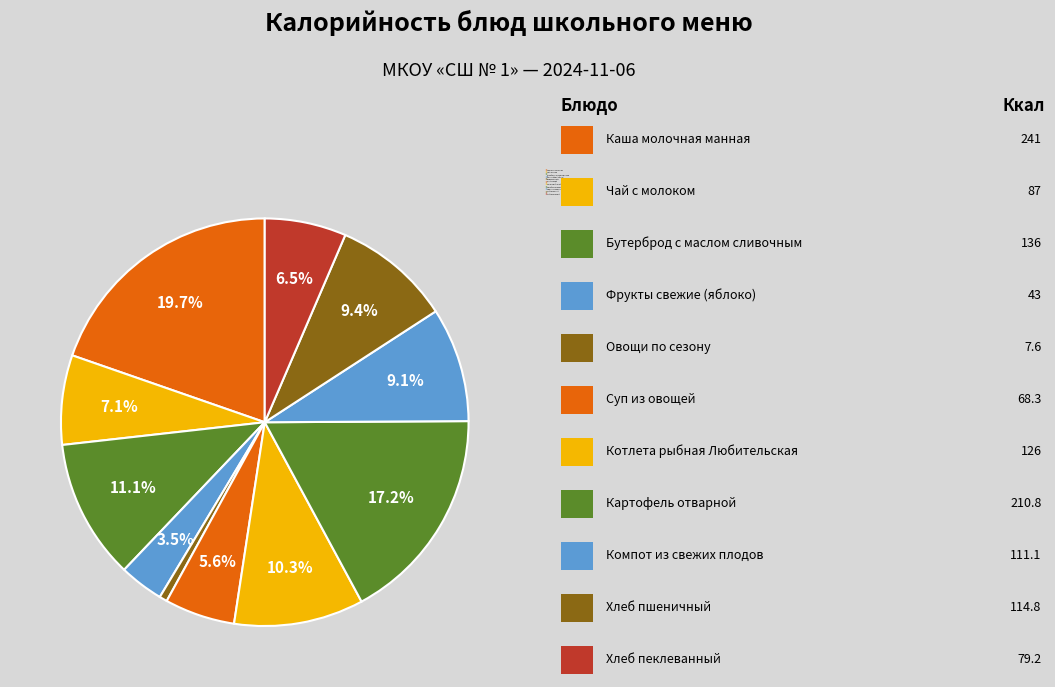

Rank the categories by value from lowest to highest.

Овощи по сезону, Фрукты свежие (яблоко), Суп из овощей, Хлеб пеклеванный, Чай с молоком, Компот из свежих плодов, Хлеб пшеничный, Котлета рыбная Любительская, Бутерброд с маслом сливочным, Картофель отварной, Каша молочная манная